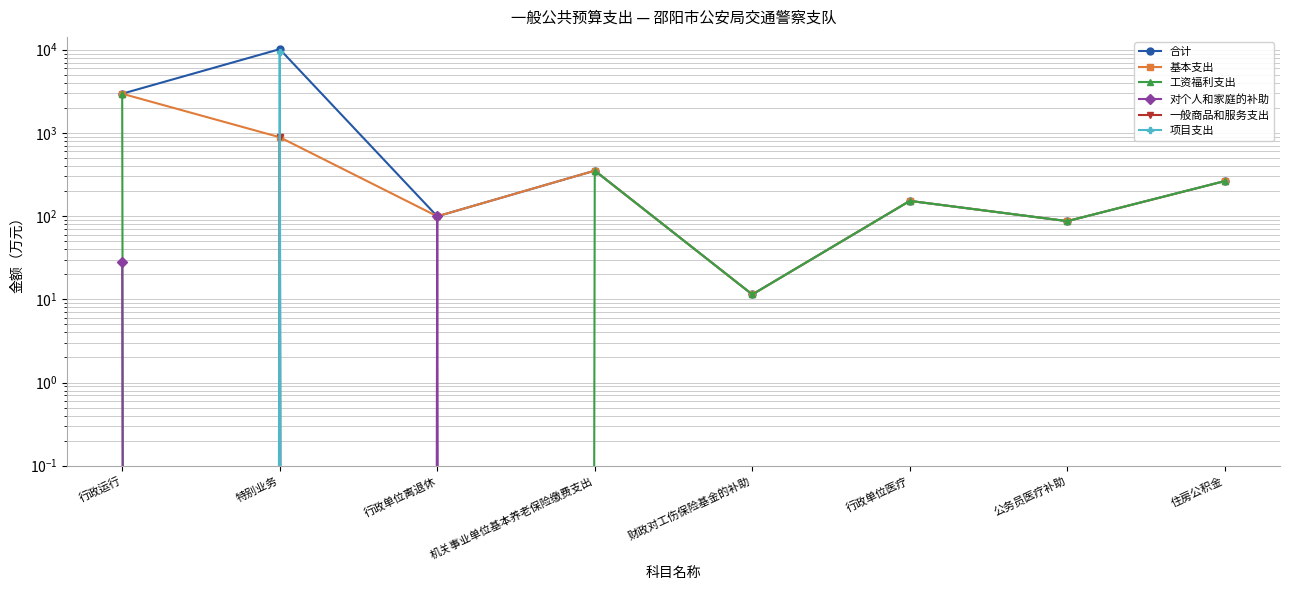

What are all the series names shown in the legend?

合计, 基本支出, 工资福利支出, 对个人和家庭的补助, 一般商品和服务支出, 项目支出